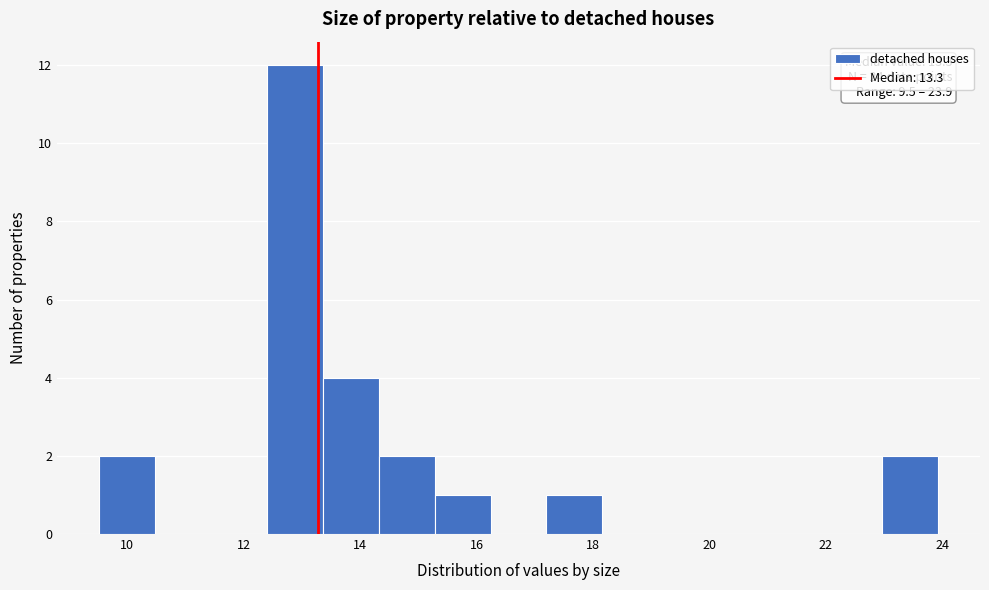

Over which range of the x-axis is the bar tallest?

12.4 to 13.4